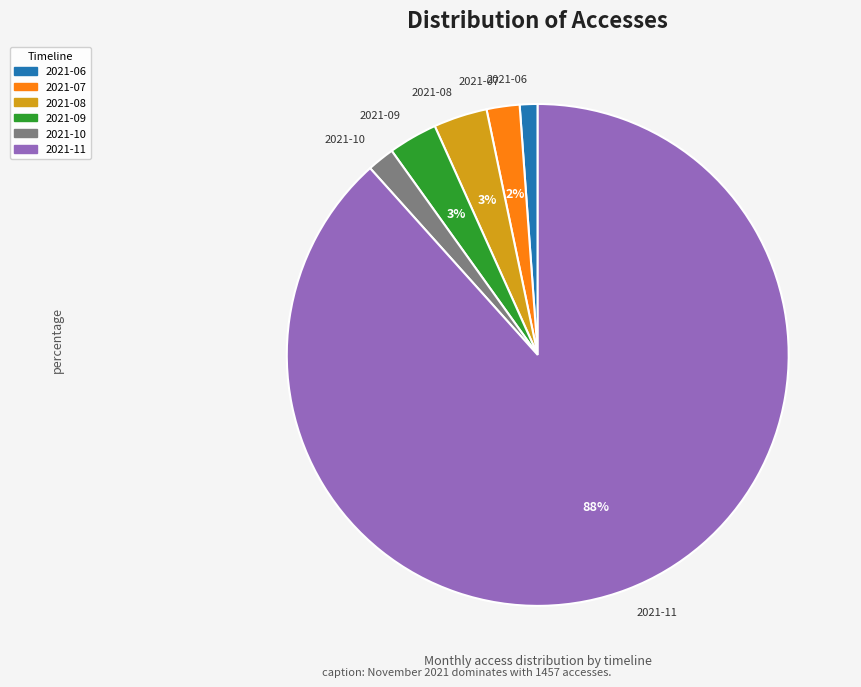

Which slice is the smallest?

2021-06